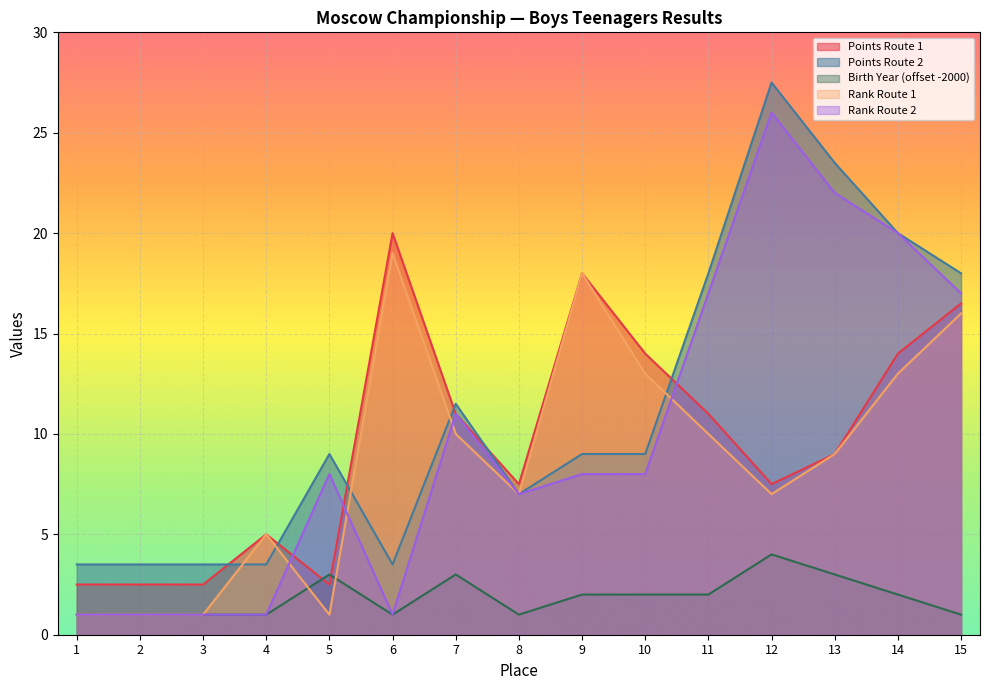

Is the value of Points Route 2 at 6 greater than the value of Score Route 1 Place at 3?

Yes